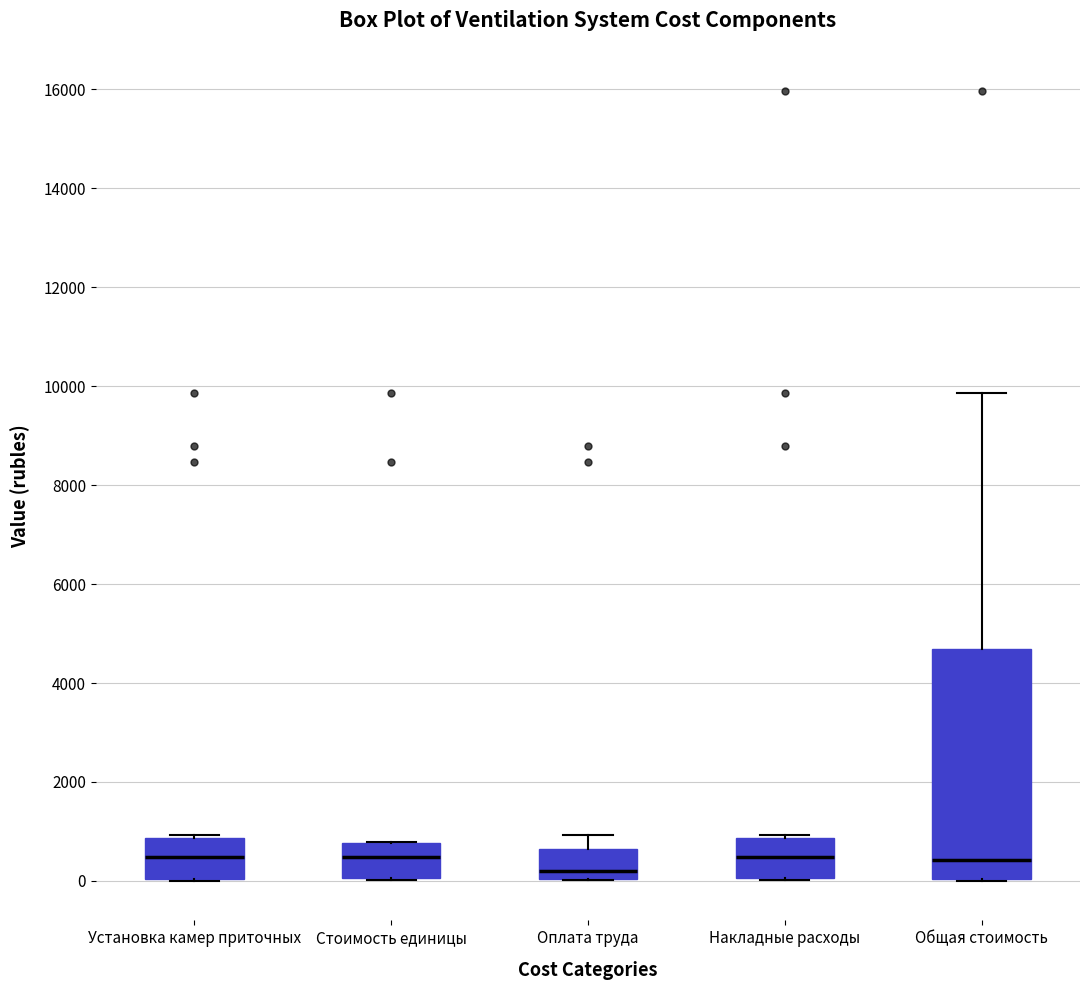

Comparing the boxes themselves (not the whiskers), which one is the tallest?

Общая стоимость